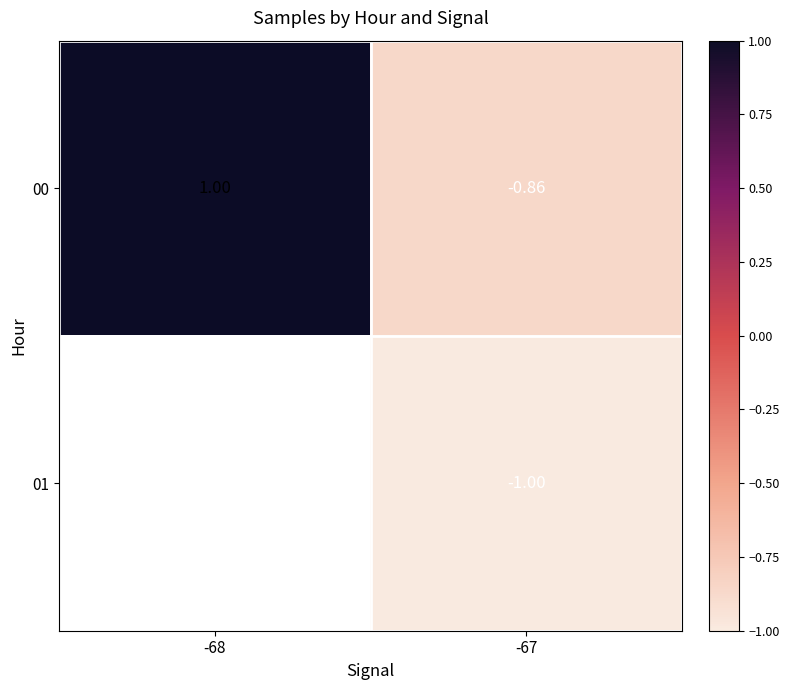

Which series has the largest range (max minus min)?

00